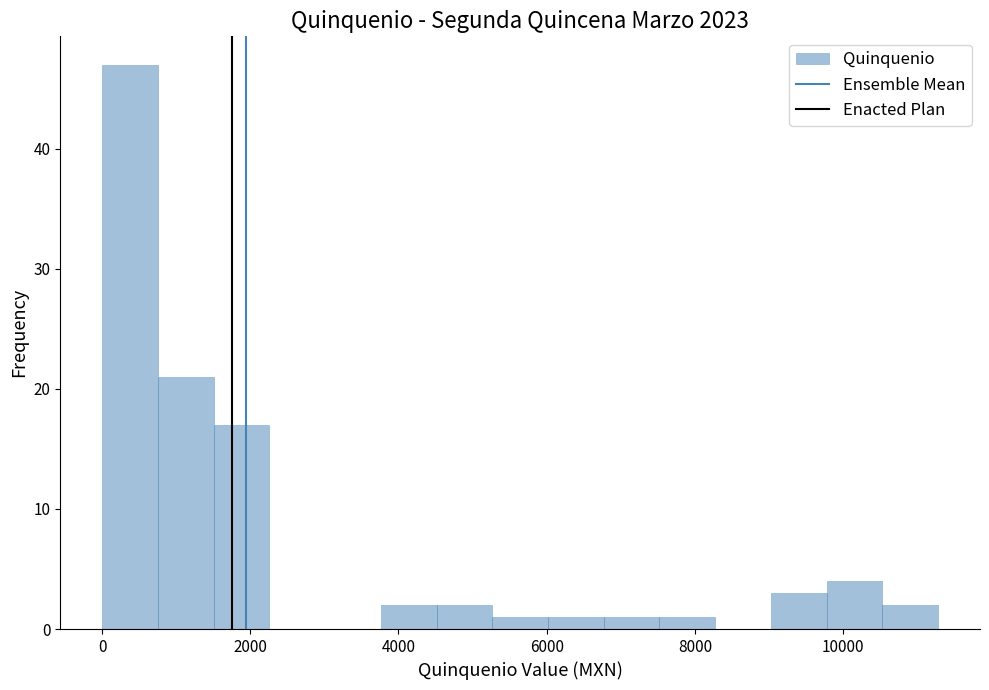

Read against the x-axis, roughly where is the centre of the tallest bar?

400